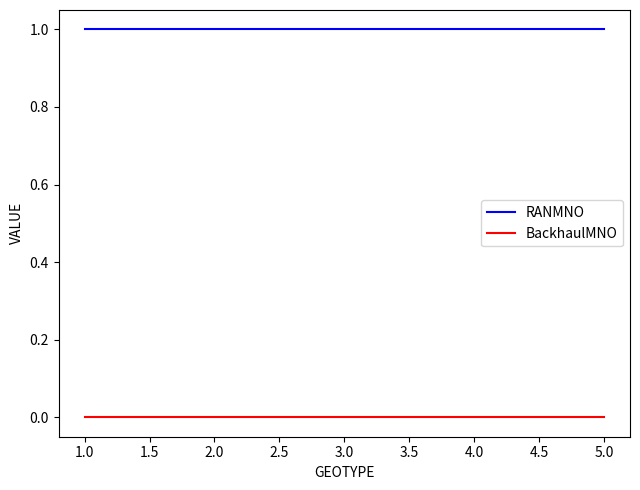

Does the chart display data point markers on the line(s)?

No